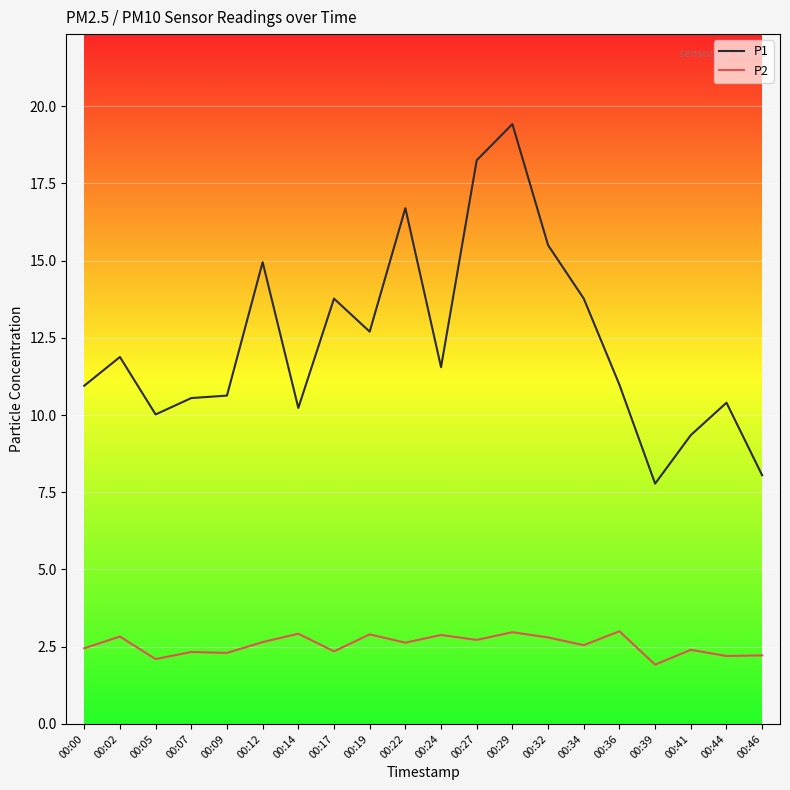

The P1 series shows 9.3 at 00:34. True or false?

False